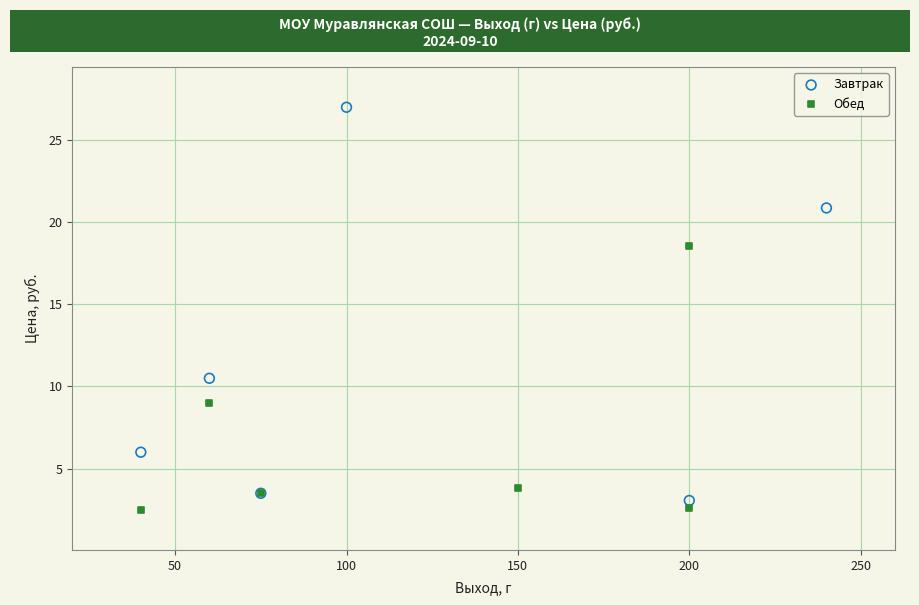

Which series contains the highest Y value?

Завтрак